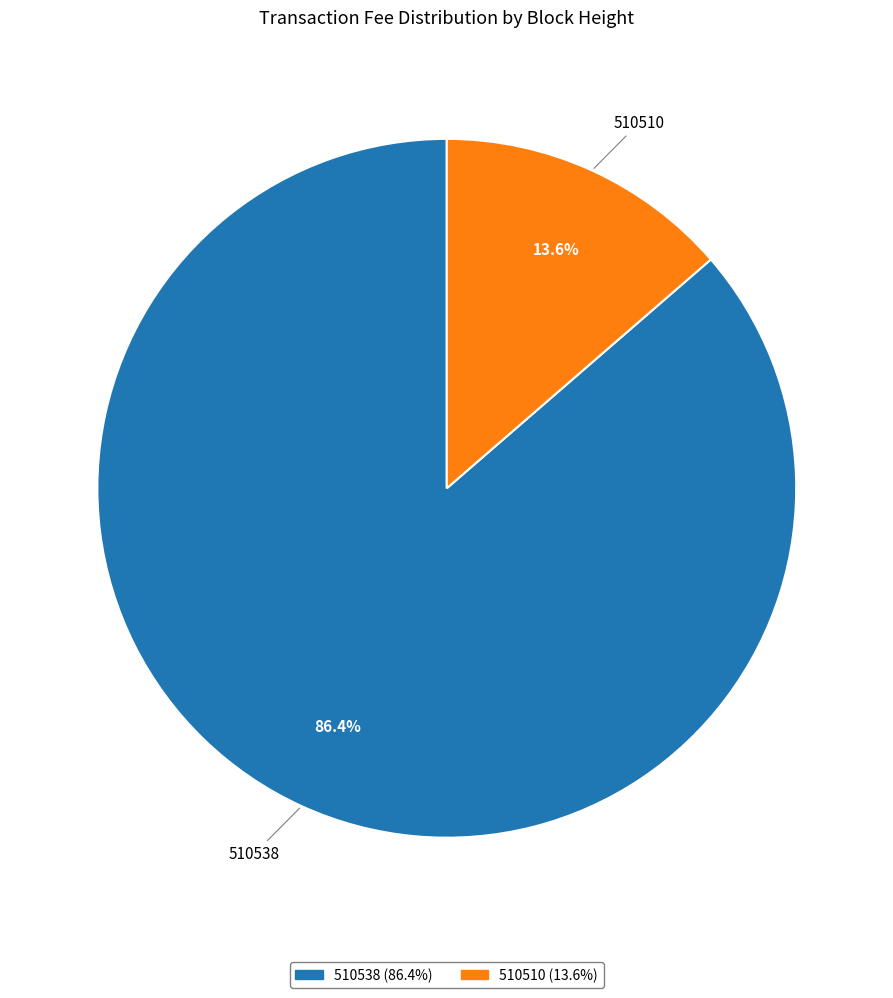

To the nearest percent, what percentage of the pie is 510538?

86%